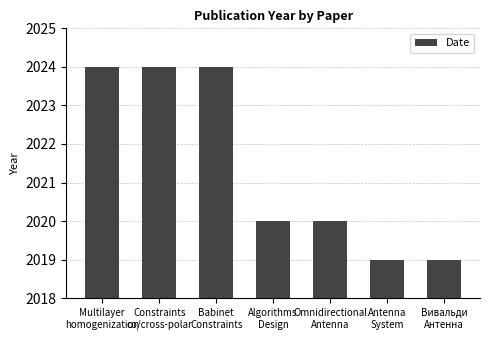

Approximately how many times larger is the value at Multilayer
homogenization compared to Babinet
Constraints?

1.0